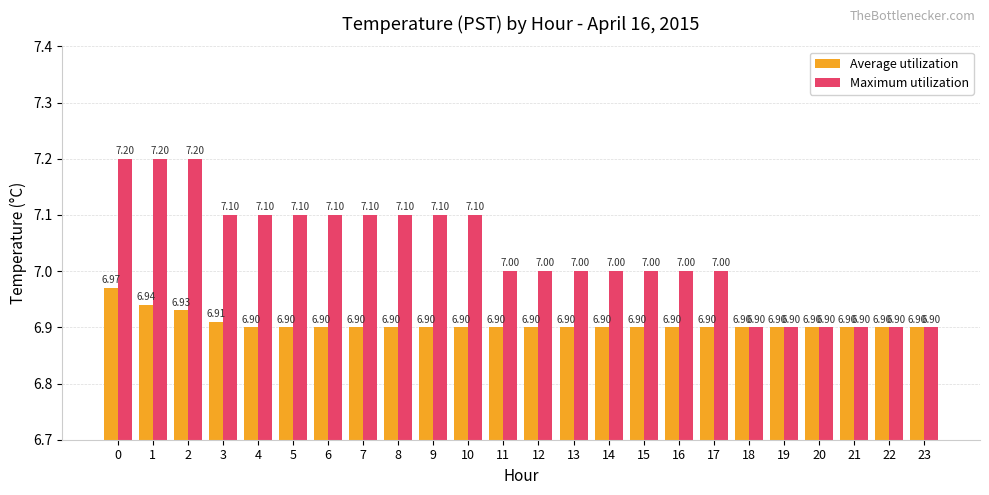

Reading left to right, list all the values displayed in this chart.

Average utilization: 7.0	6.9	6.9	6.9	6.9	6.9	6.9	6.9	6.9	6.9	6.9	6.9	6.9	6.9	6.9	6.9	6.9	6.9	6.9	6.9	6.9	6.9	6.9	6.9
Maximum utilization: 7.2	7.2	7.2	7.1	7.1	7.1	7.1	7.1	7.1	7.1	7.1	7.0	7.0	7.0	7.0	7.0	7.0	7.0	6.9	6.9	6.9	6.9	6.9	6.9